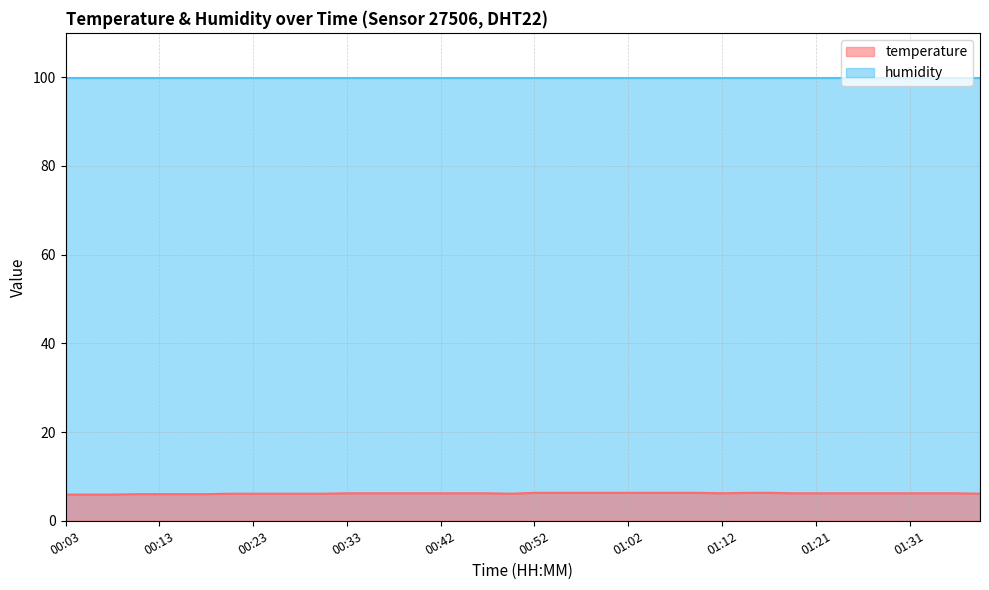

What is the change in value from 01:17 to 01:19?

-0.1